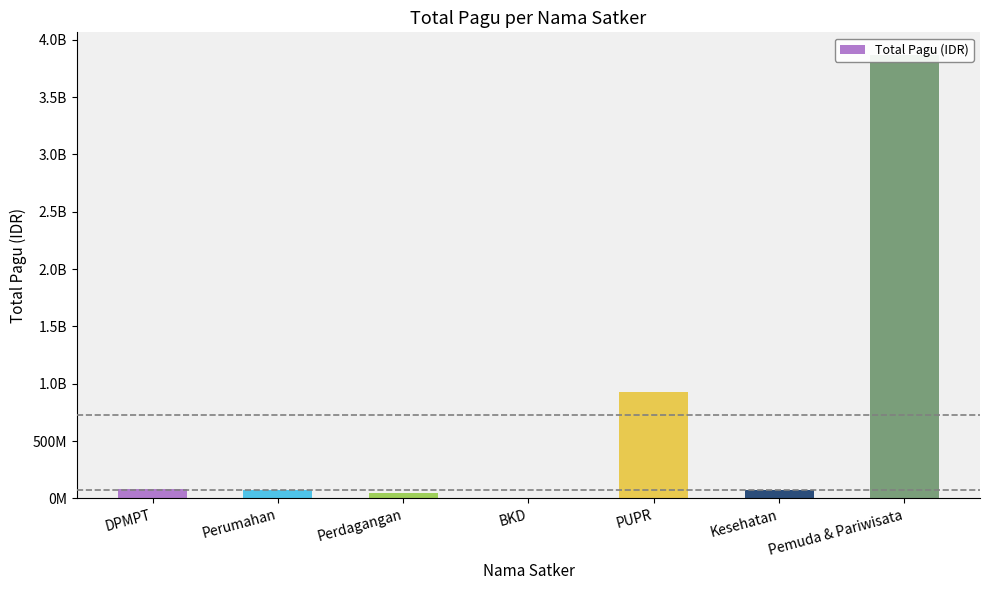

At which category does the chart reach its peak across all series?

Pemuda & Pariwisata